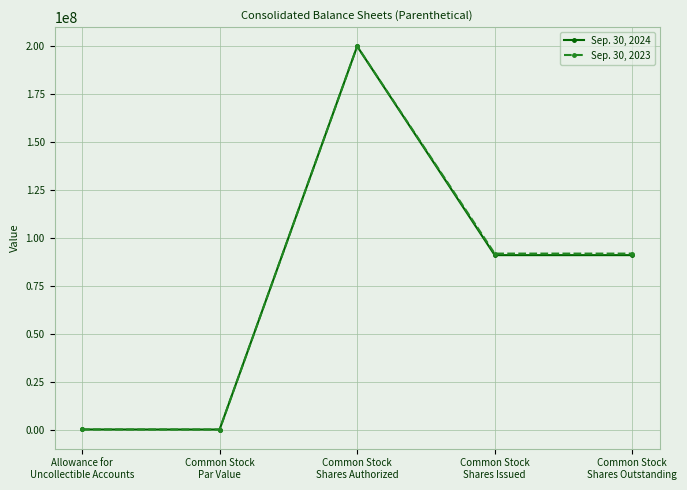

Does the chart have visible grid lines?

Yes